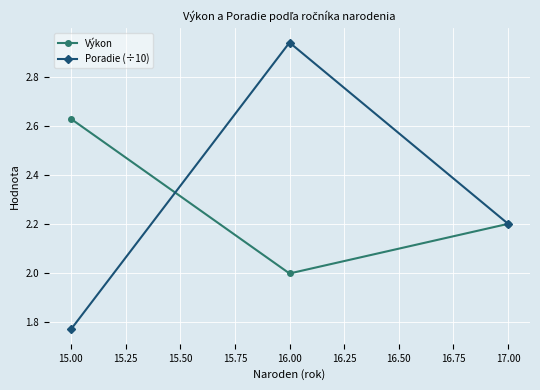

Does the chart display data point markers on the line(s)?

Yes